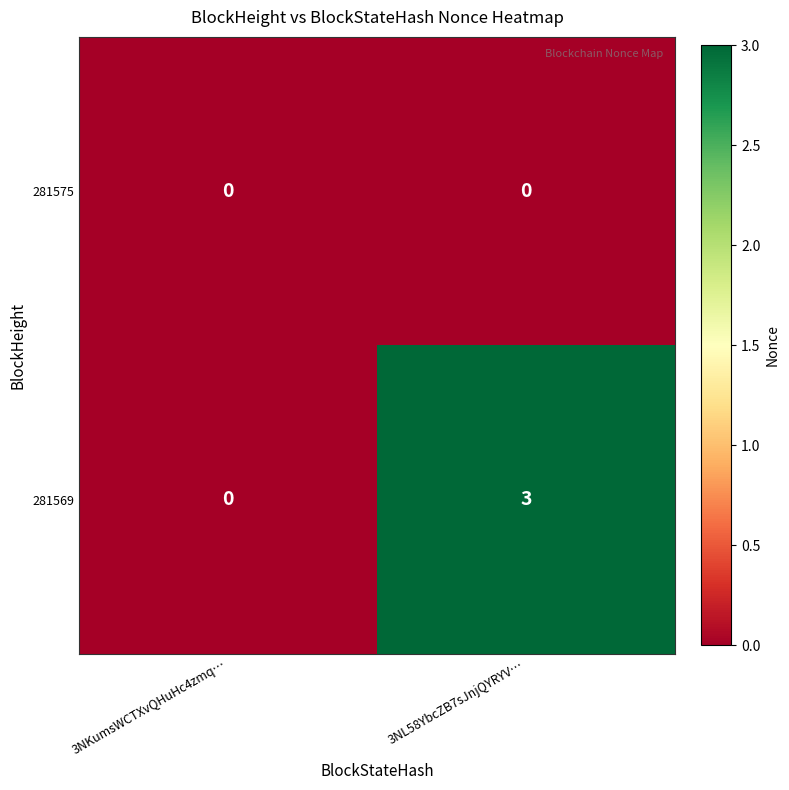

Which series changed the most between 3NKumsWCTXvQHuHc4zmq… and 3NL58YbcZB7sJnjQYRYV…?

281569